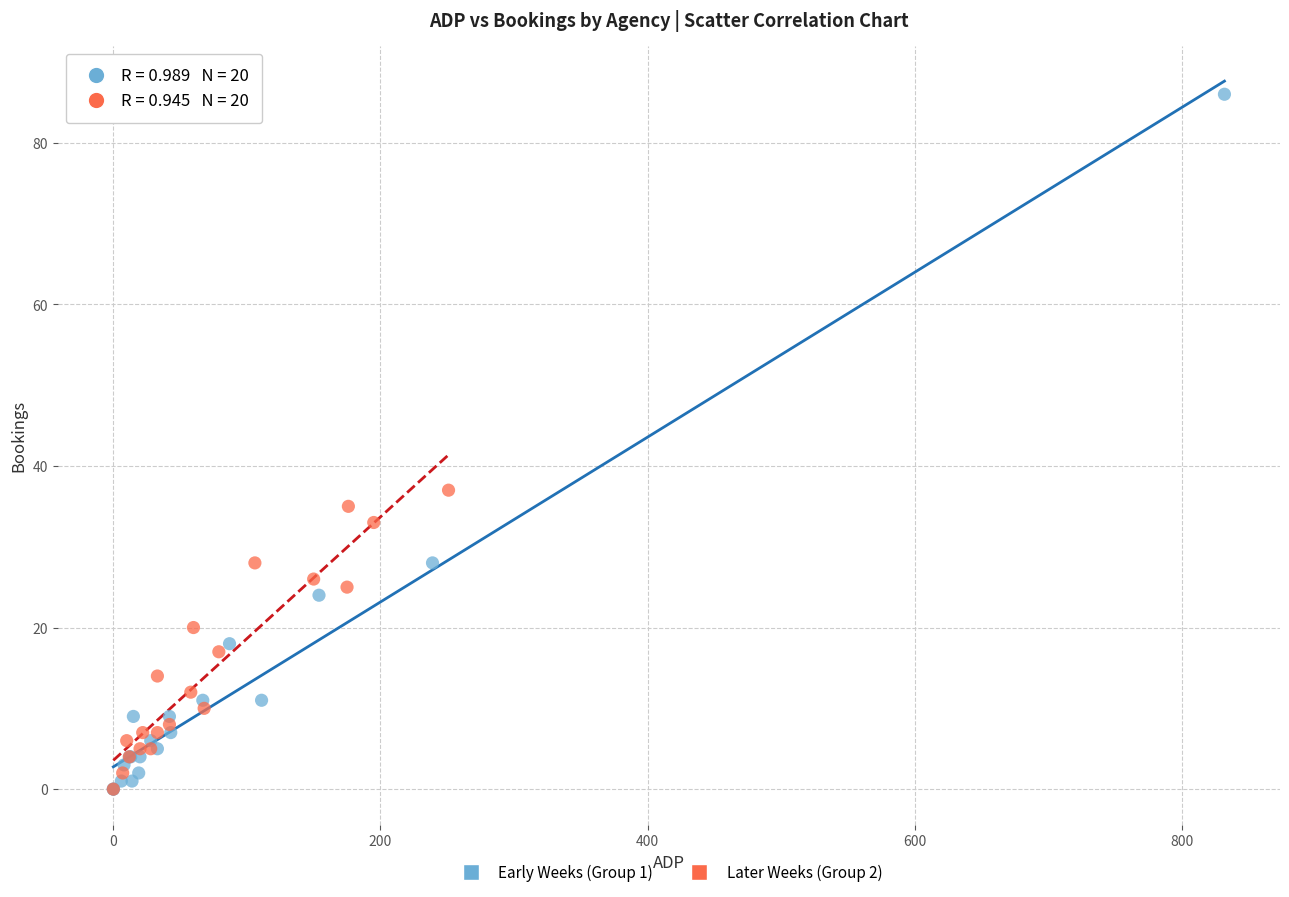

Which series has the largest Y range (max minus min)?

Early Weeks (Group 1)